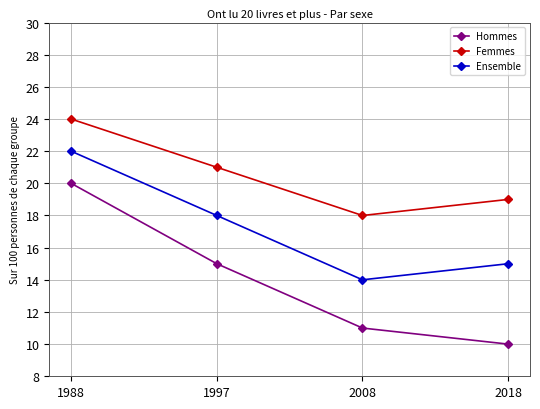

What is the difference between the highest and lowest values at 1997?

6